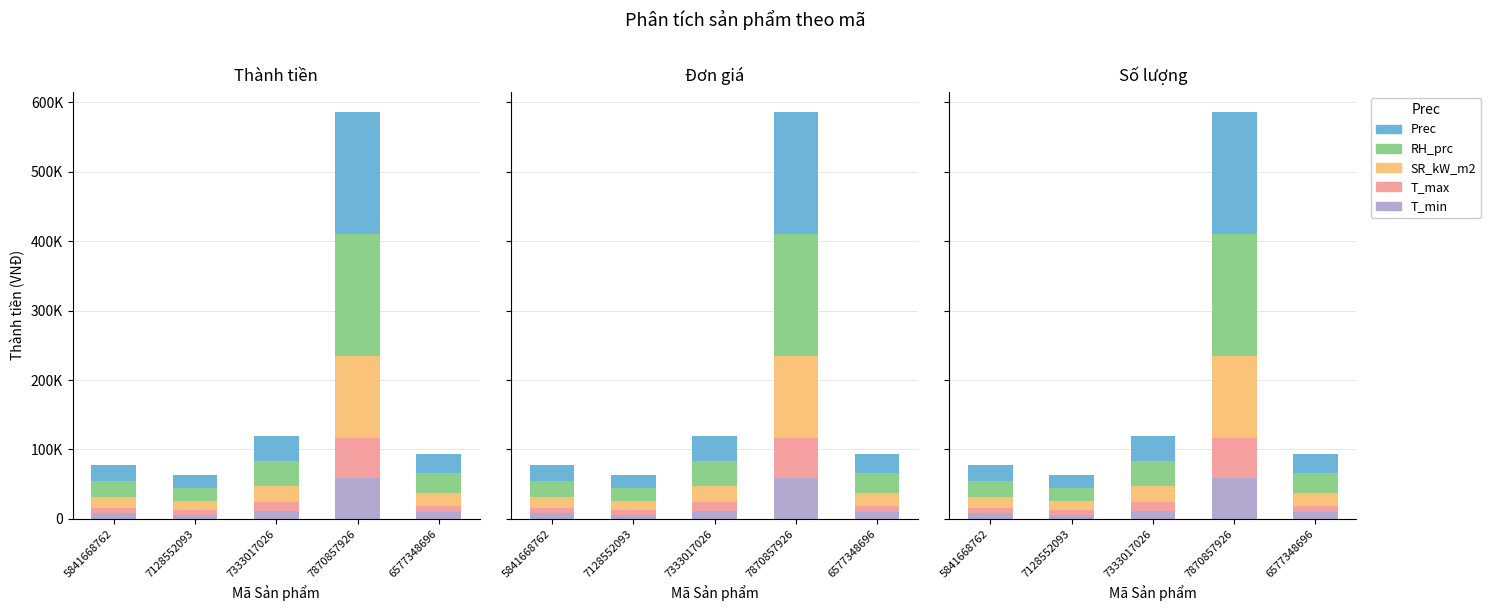

Rank the series at 6577348696 from highest to lowest value.

RH_prc, Prec, SR_kW_m2, T_min, T_max